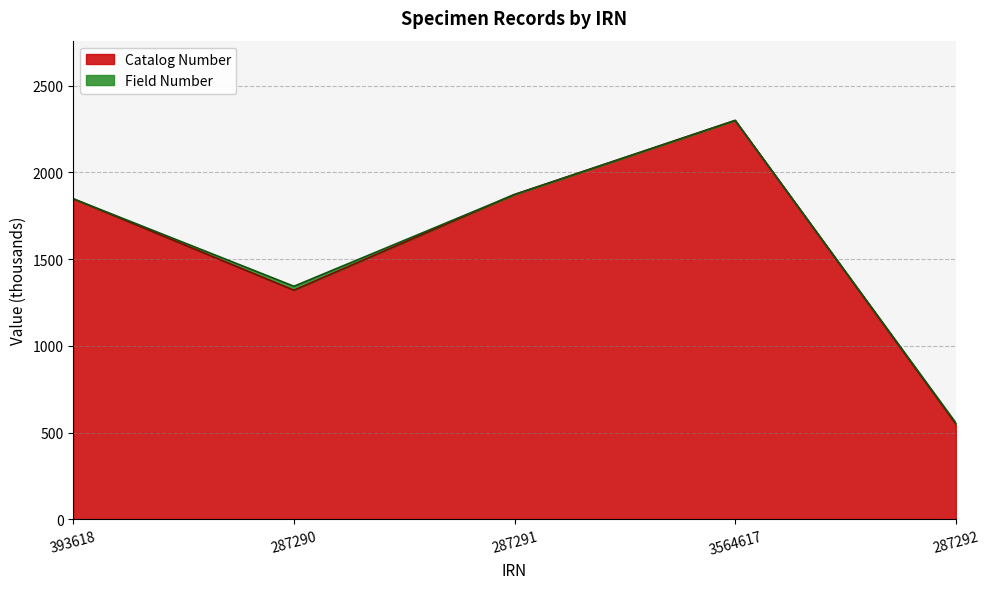

List the labels in order of value, smallest first.

287292, 287290, 393618, 287291, 3564617